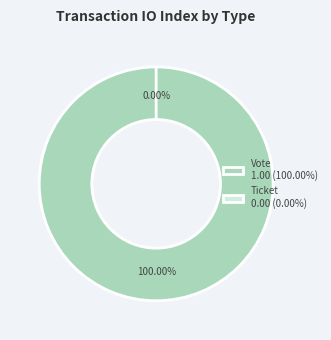

Rank the categories by value from lowest to highest.

Ticket, Vote